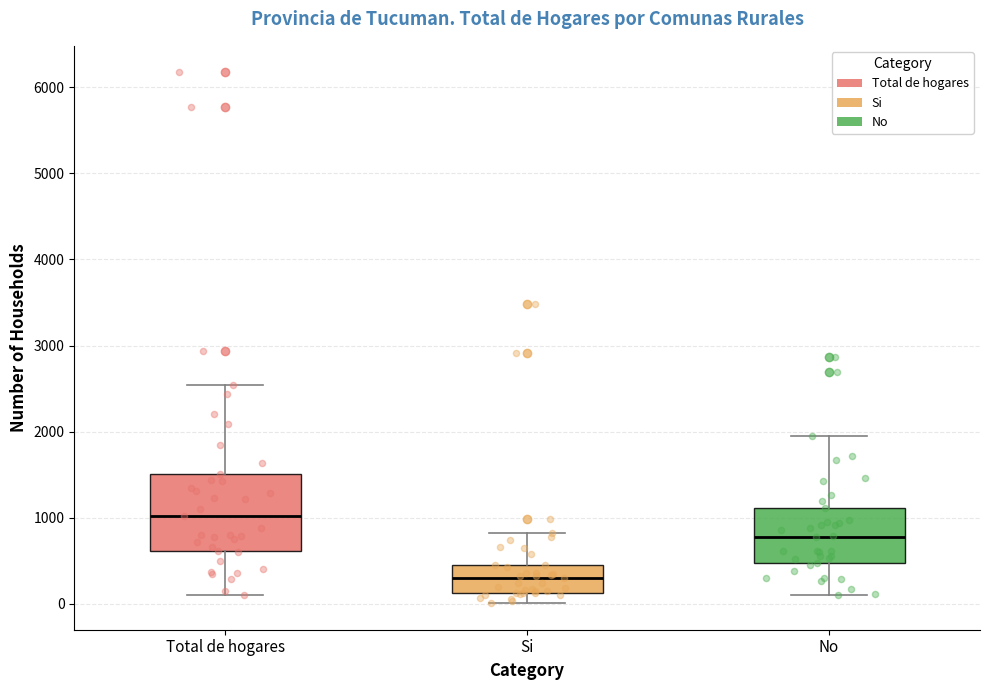

Which box's median line is the highest?

Total de hogares